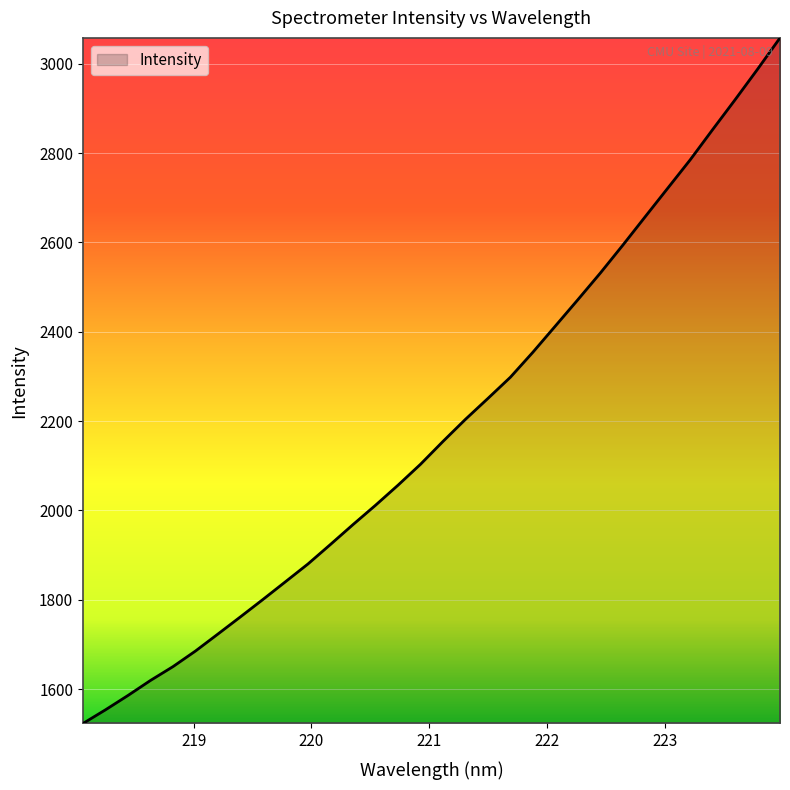

What is the smallest value displayed?

1522.9